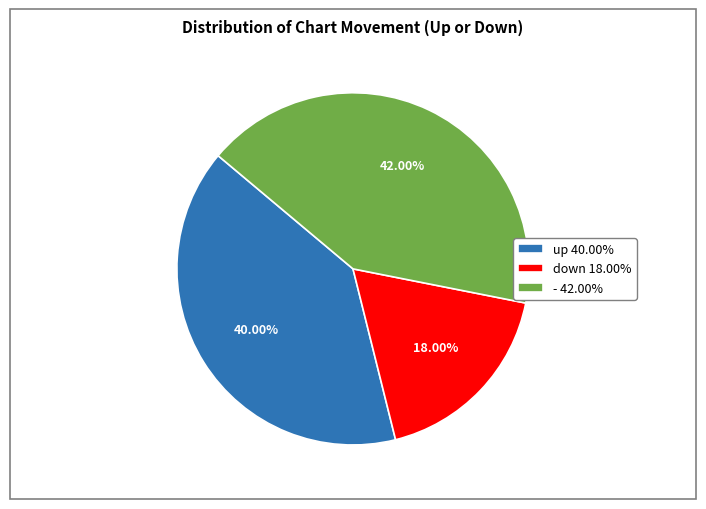

To the nearest percent, what is the average slice percentage?

33%